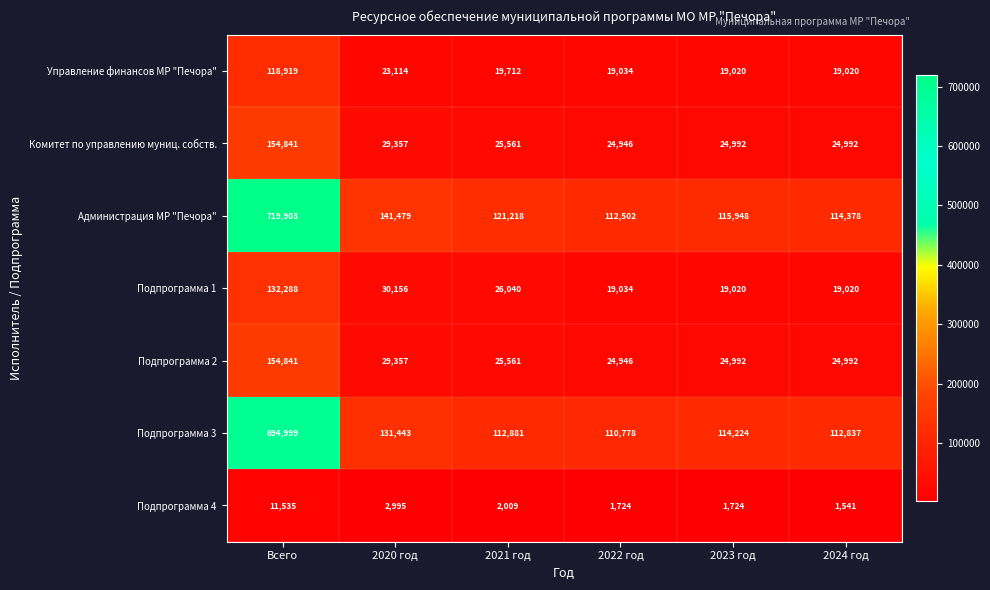

What is the total value across all series at 2020 год?

387901